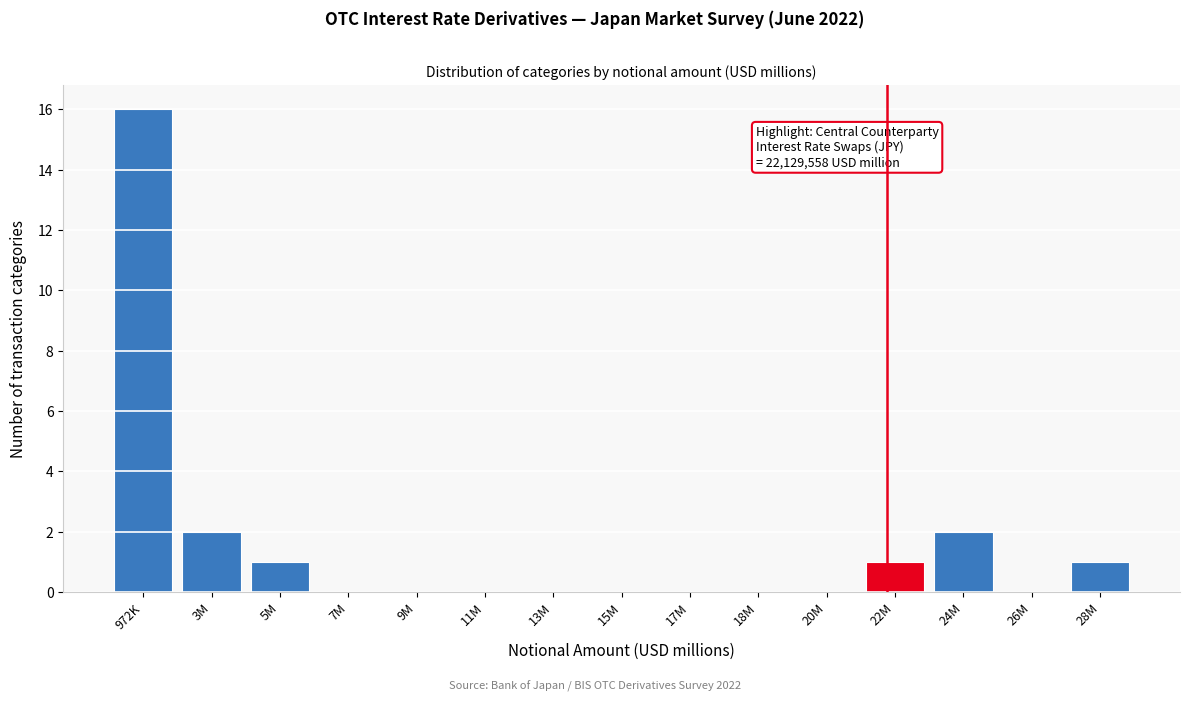

Reading right to left, extract all data points from this chart.

28M=1	26M=0	24M=2	22M=1	20M=0	18M=0	17M=0	15M=0	13M=0	11M=0	9M=0	7M=0	5M=1	3M=2	972K=16